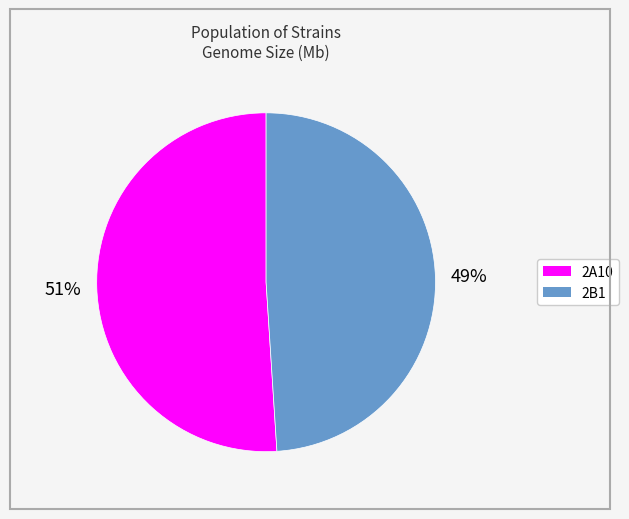

Is it true that 2B1 is 49% of the pie?

True